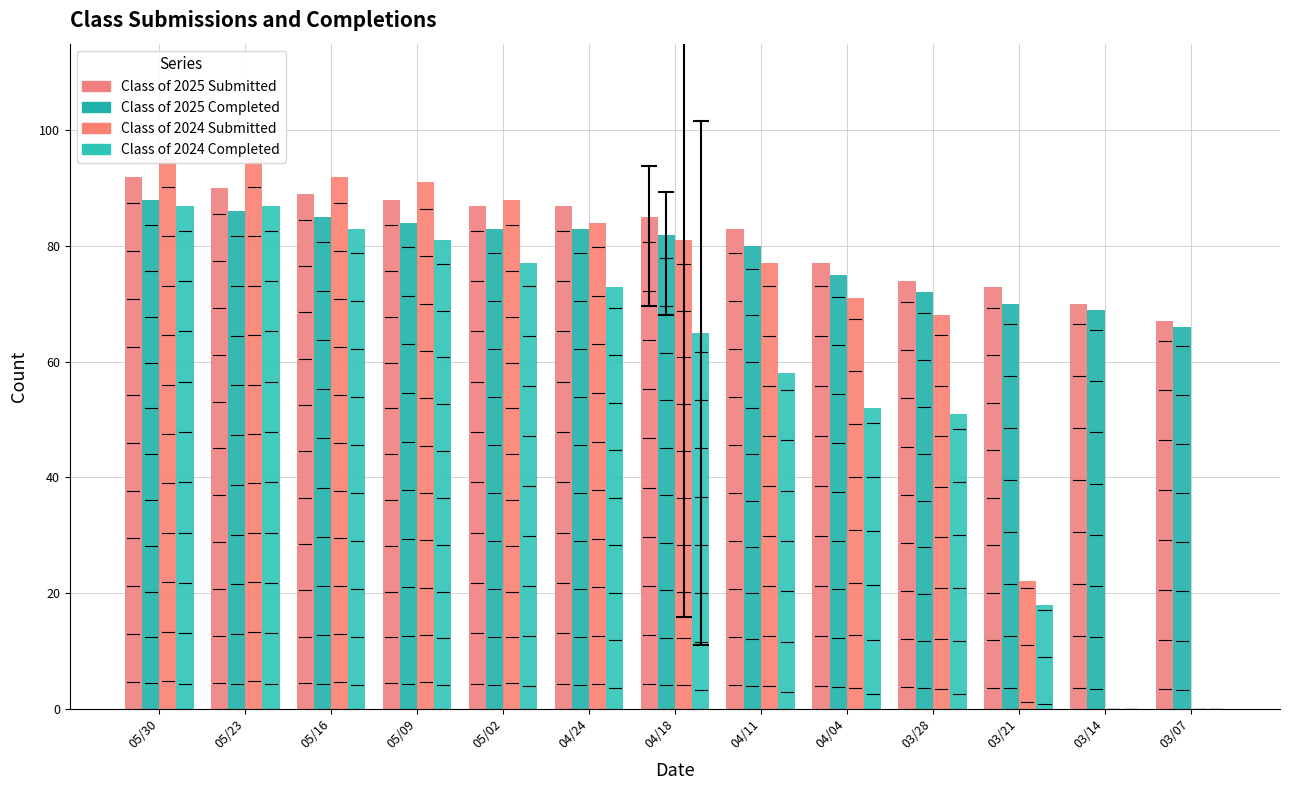

Reading left to right, what are all the values shown in this chart?

Class of 2025 Submitted: 92	90	89	88	87	87	85	83	77	74	73	70	67
Class of 2025 Completed: 88	86	85	84	83	83	82	80	75	72	70	69	66
Class of 2024 Submitted: 95	95	92	91	88	84	81	77	71	68	22	0	0
Class of 2024 Completed: 87	87	83	81	77	73	65	58	52	51	18	0	0